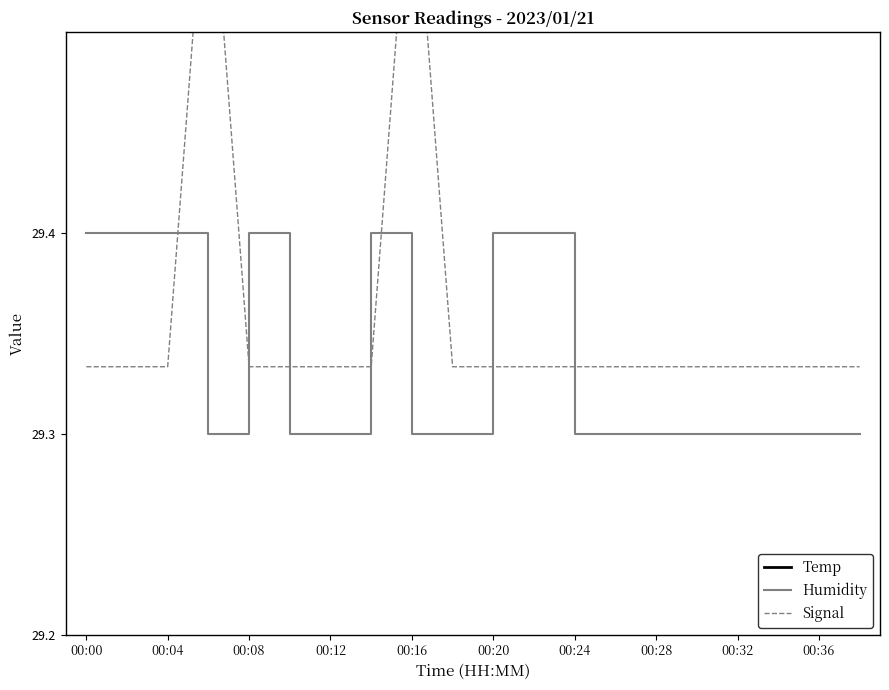

Reading left to right, transcribe all the data shown in this chart.

Temp: 23.4	23.4	23.5	23.4	23.5	23.4	23.4	23.5	23.5	23.5	23.5	23.5	23.5	23.5	23.5	23.5	23.5	23.5	23.5	23.5
Humidity: 29.4	29.4	29.4	29.3	29.4	29.3	29.3	29.4	29.3	29.3	29.4	29.4	29.3	29.3	29.3	29.3	29.3	29.3	29.3	29.3
Signal: 29.3	29.3	29.3	29.6	29.3	29.3	29.3	29.3	29.6	29.3	29.3	29.3	29.3	29.3	29.3	29.3	29.3	29.3	29.3	29.3